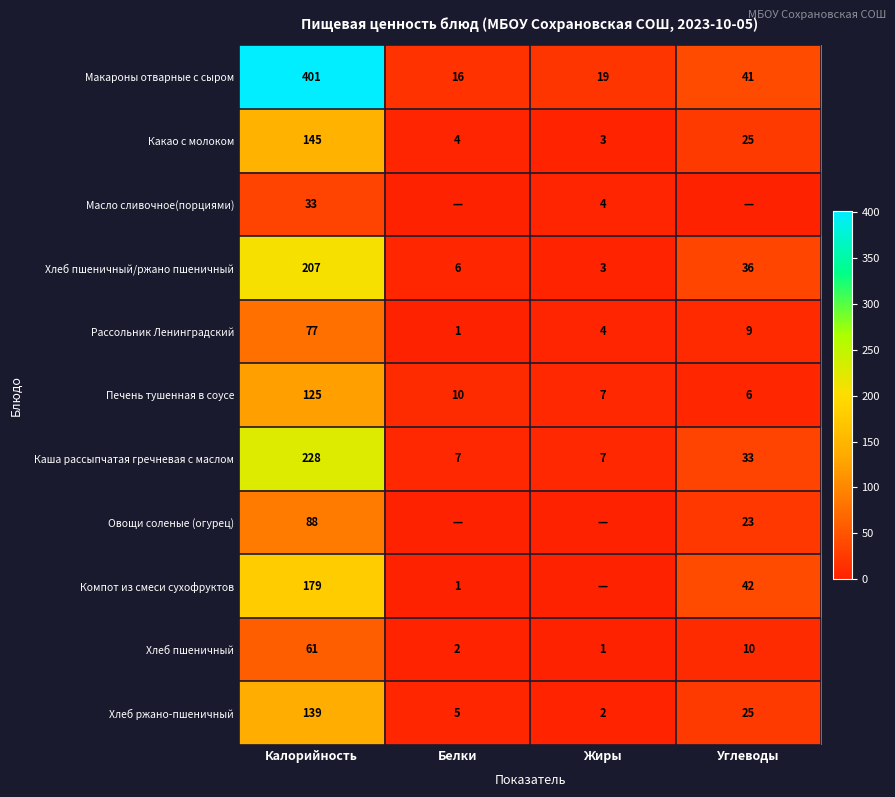

Where does the Рассольник Ленинградский series first go above 9?

Калорийность